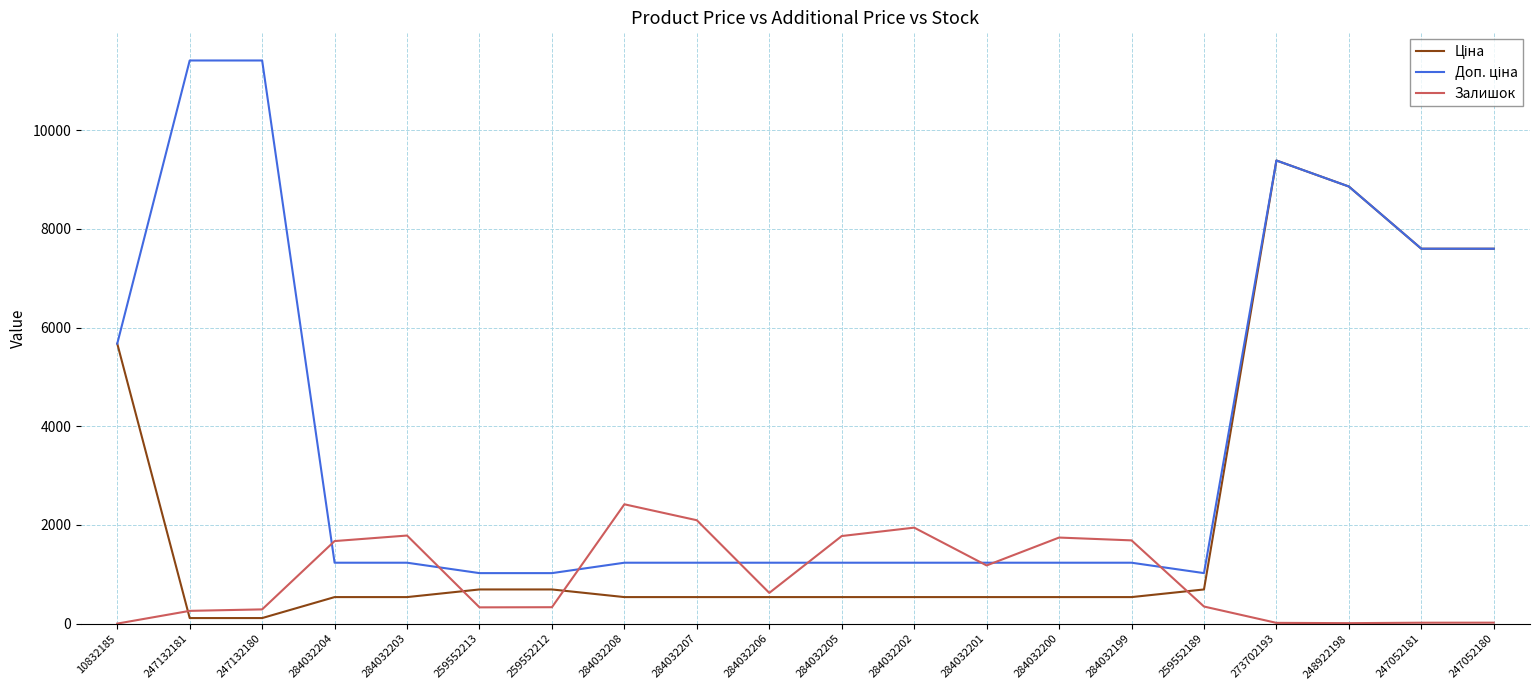

At which category is the sum across all series the highest?

273702193